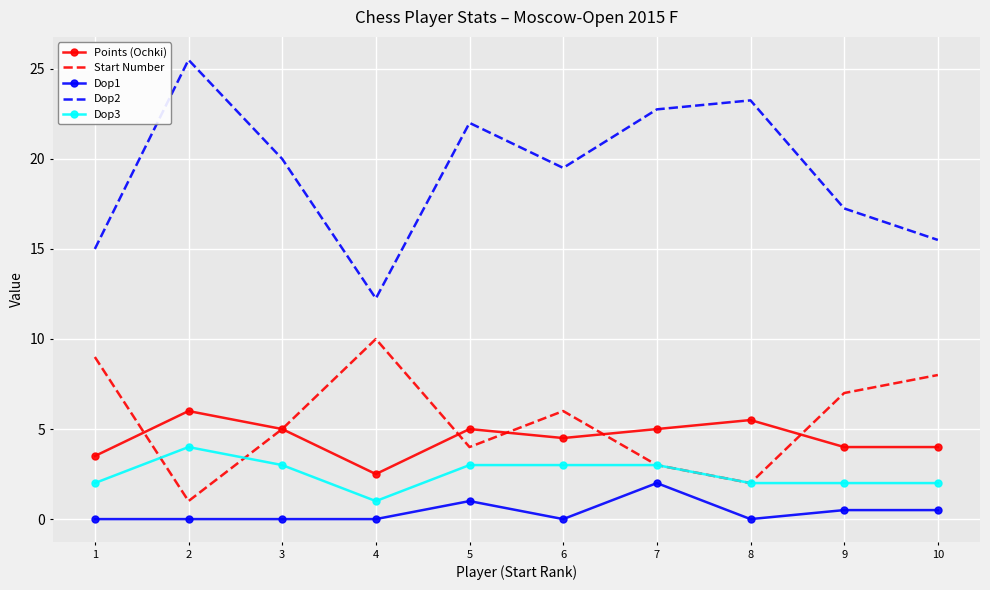

True or false: Dop1 and Start Number cross at least once.

False